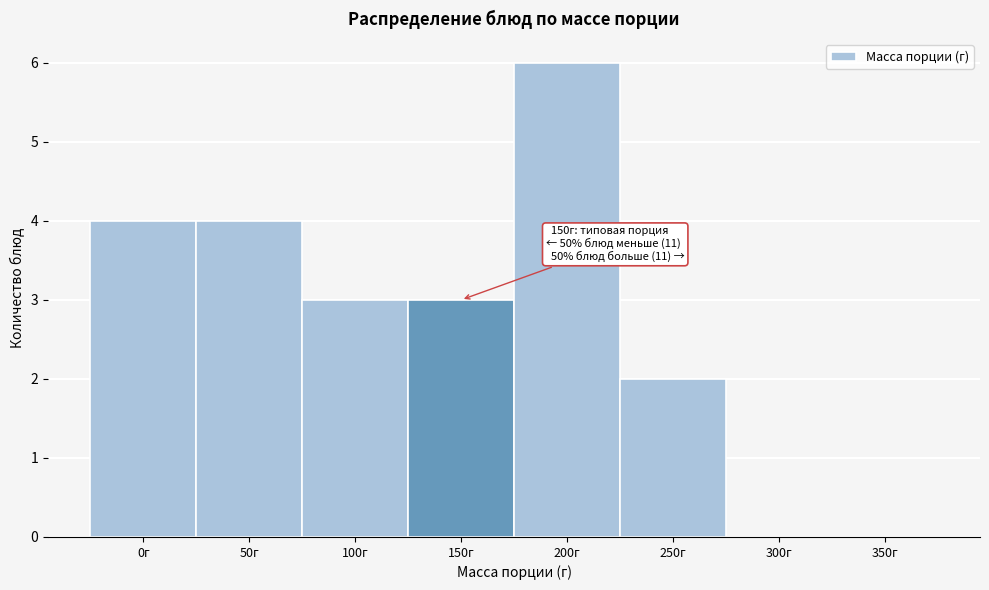

Reading left to right, transcribe all the data shown in this chart.

0г=4	50г=4	100г=3	150г=3	200г=6	250г=2	300г=0	350г=0